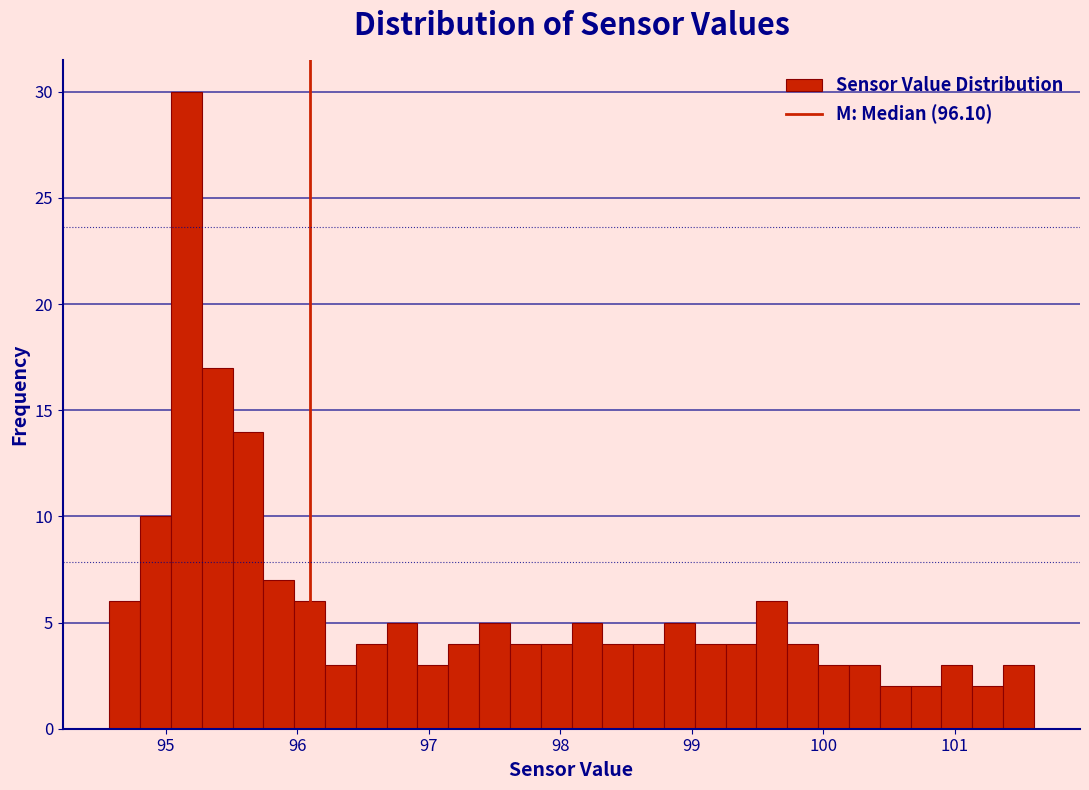

Read against the x-axis, roughly where is the centre of the tallest bar?

95.2